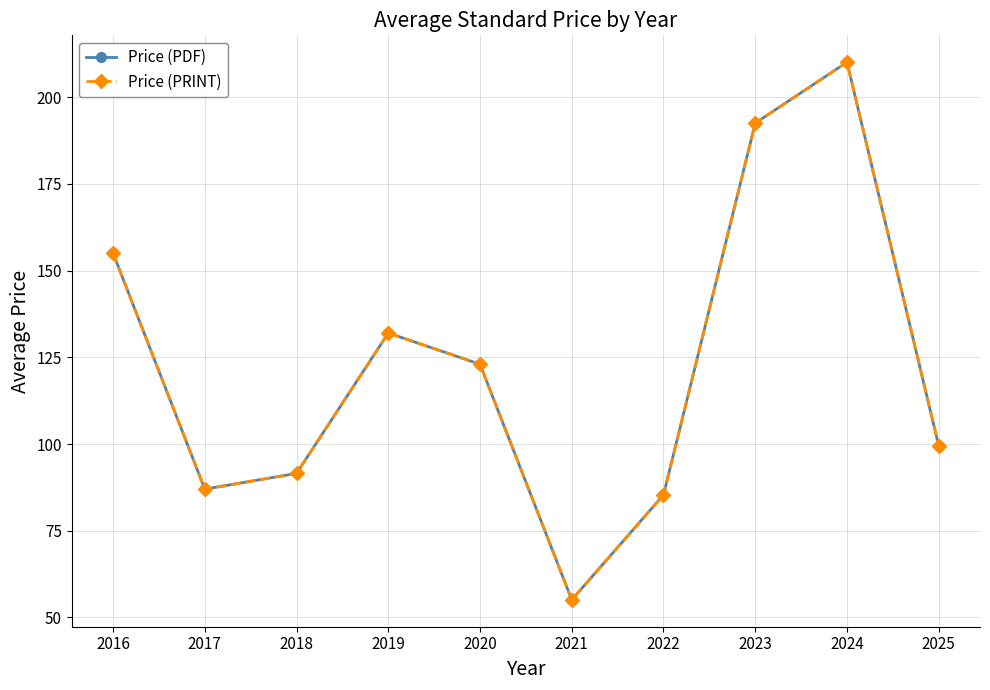

Rank the categories by Price (PRINT) value from lowest to highest.

2021, 2022, 2017, 2018, 2025, 2020, 2019, 2016, 2023, 2024